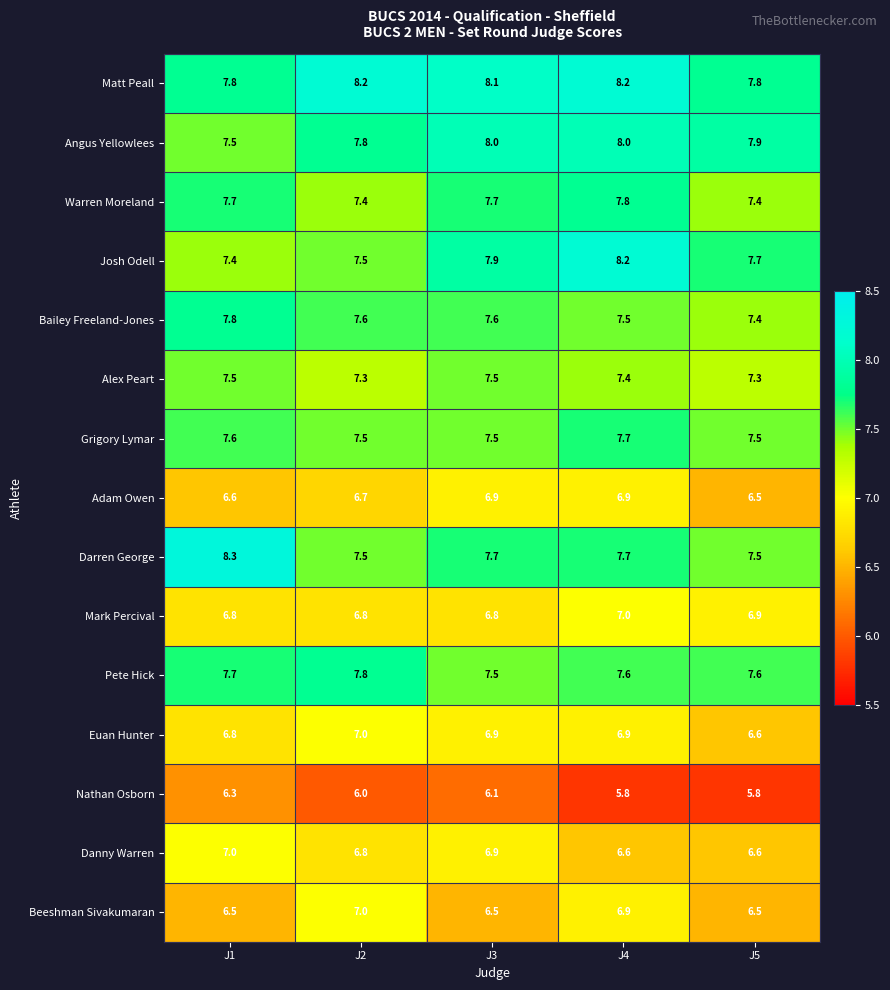

At how many categories does at least one series exceed 6?

5